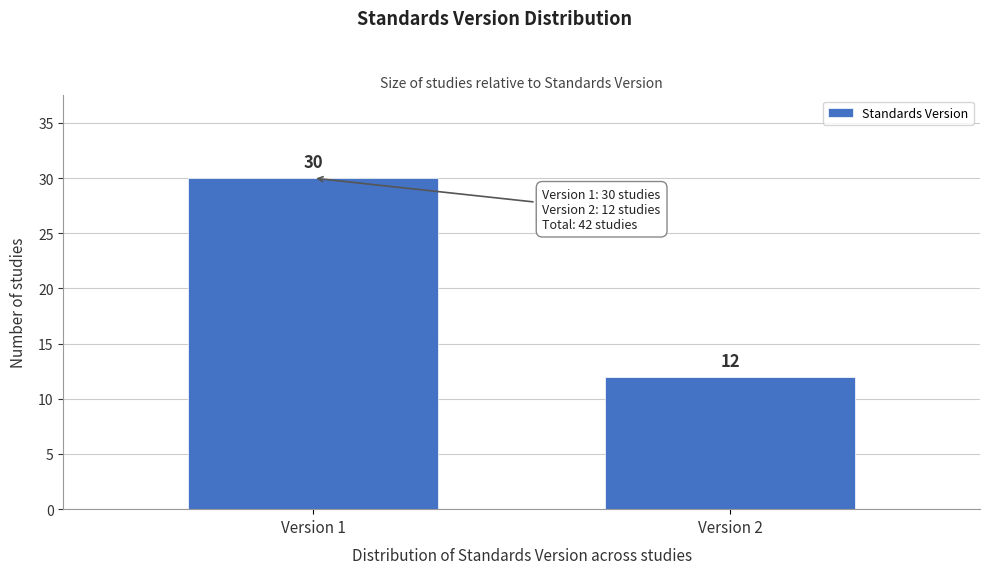

Reading left to right, extract all data points from this chart.

30	12